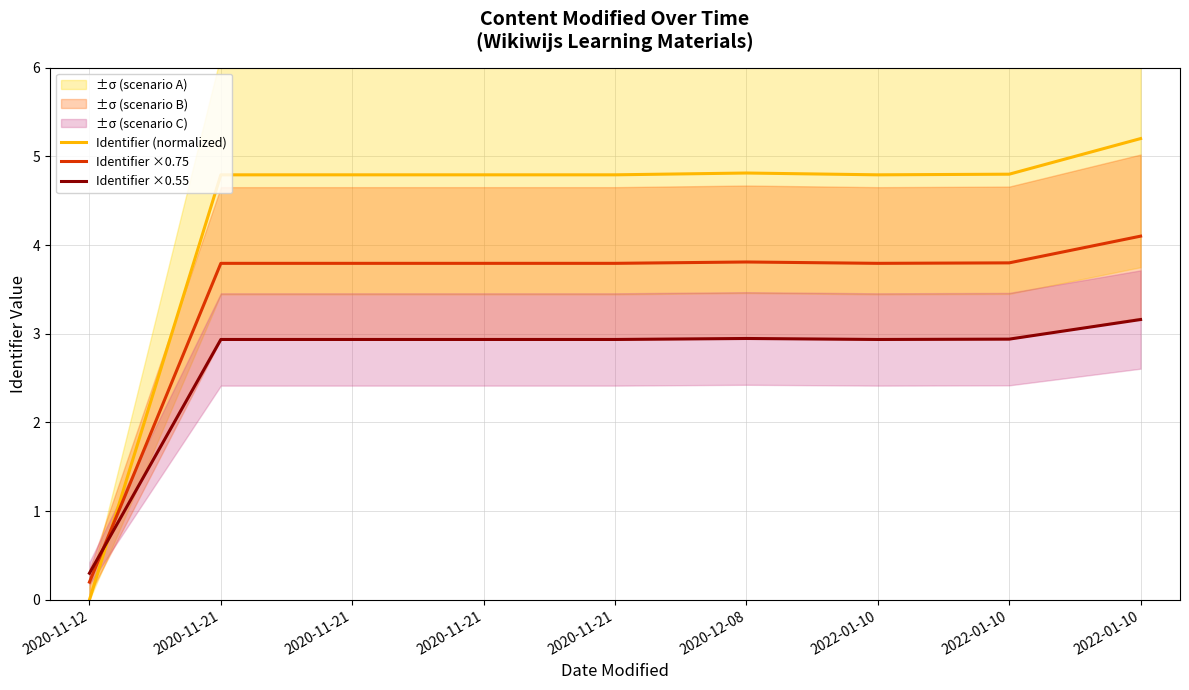

At which label does Identifier ×0.55 reach its minimum?

2020-11-12